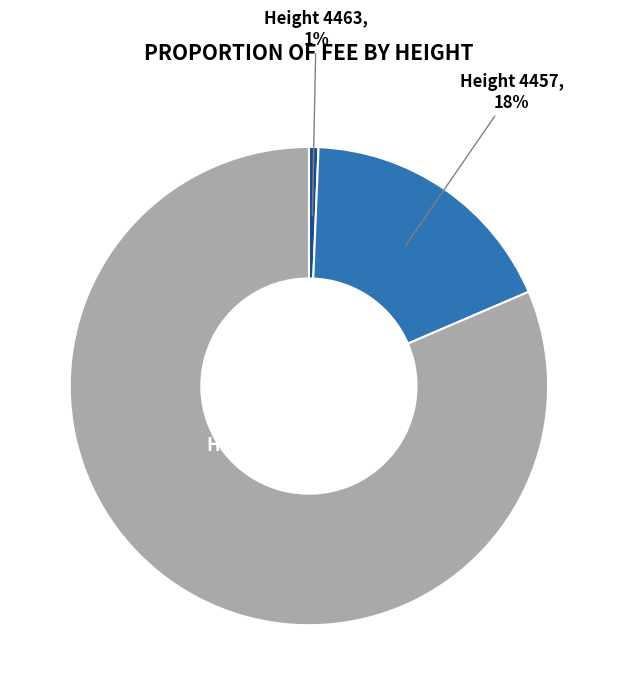

Does any single category account for the majority?

Yes